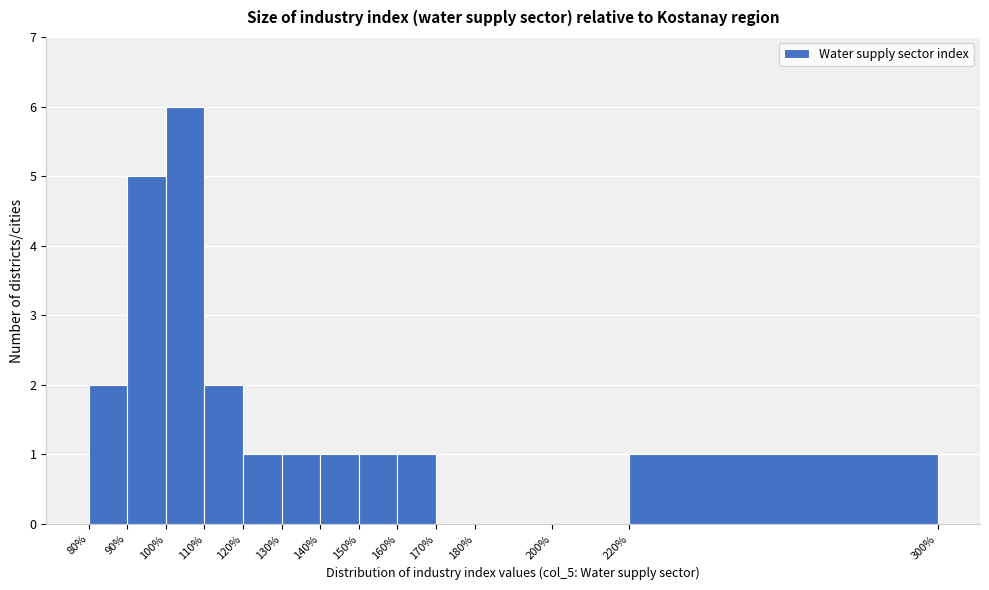

How tall is the bar that spans 150% to 160% on the x-axis? The values are not printed on the chart, so give them approximately, as read against the axis.

1